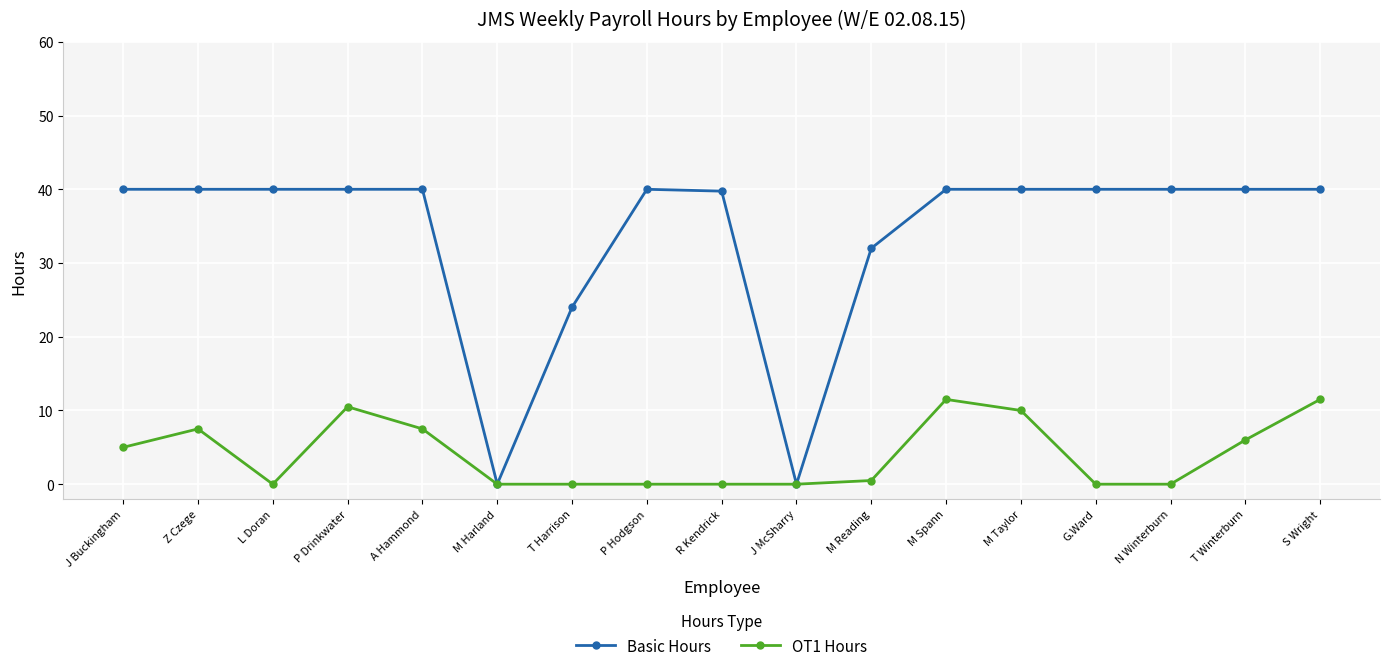

How many distinct data groups are displayed?

2